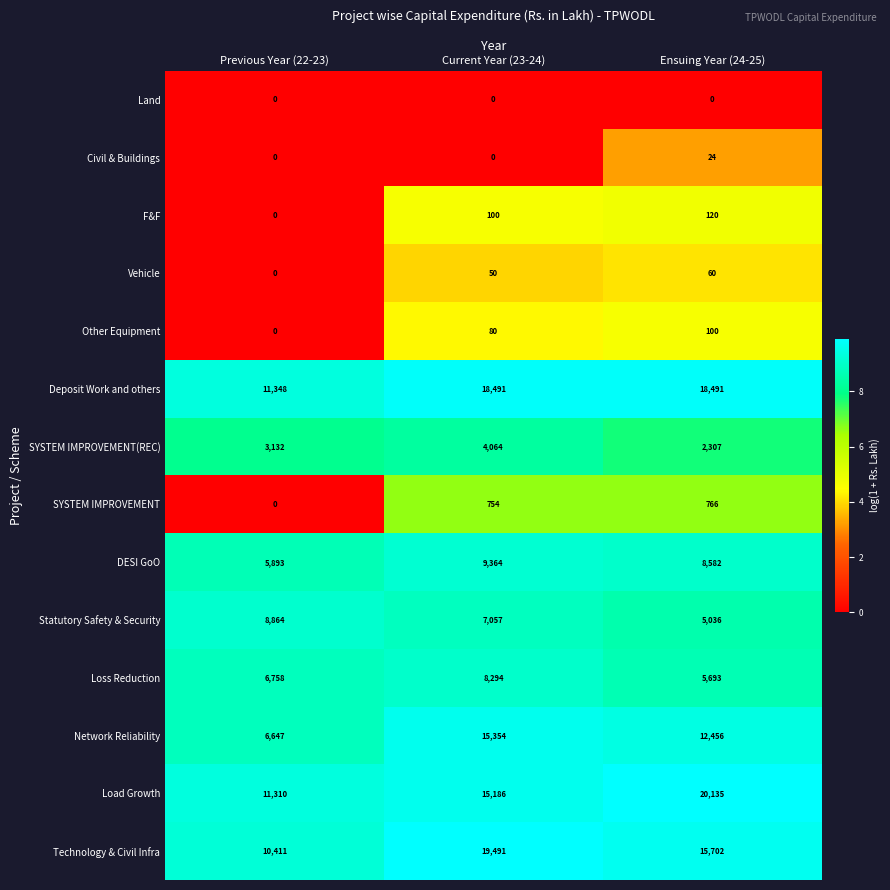

What is the average value of the Load Growth series?

15544